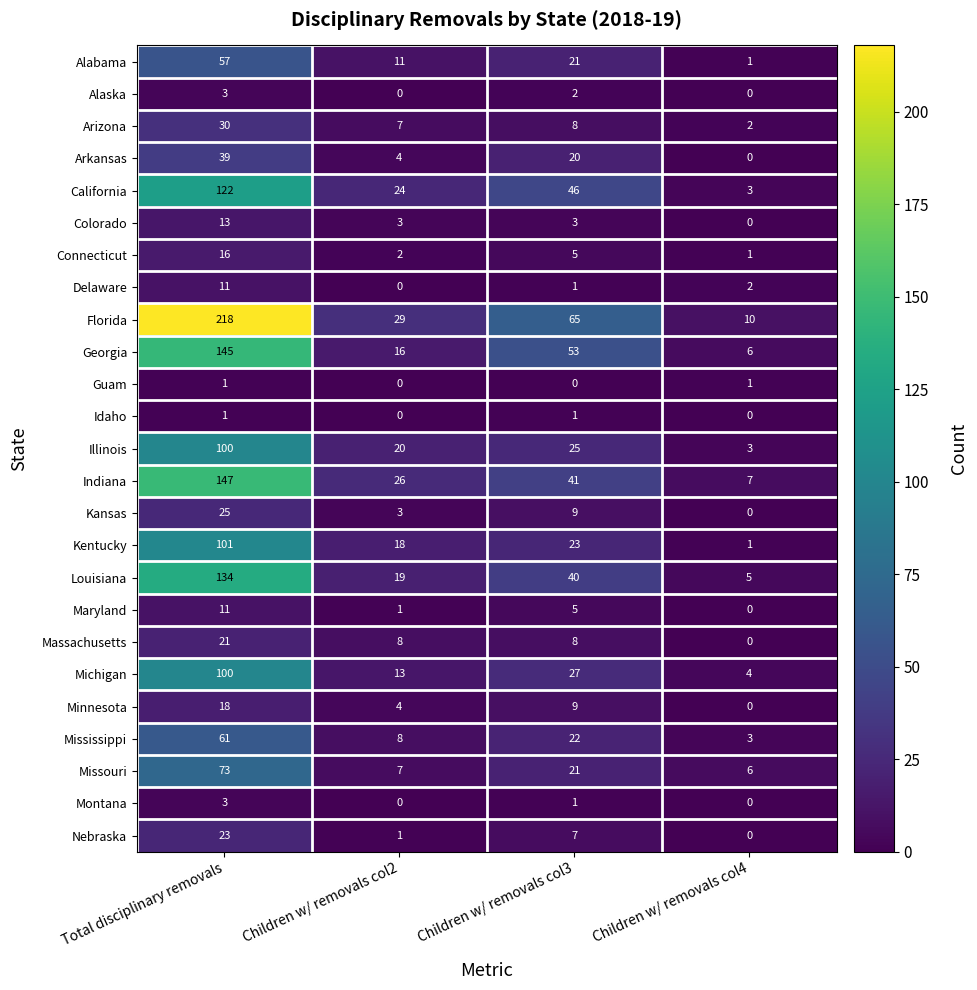

How many data points does each series have?

4